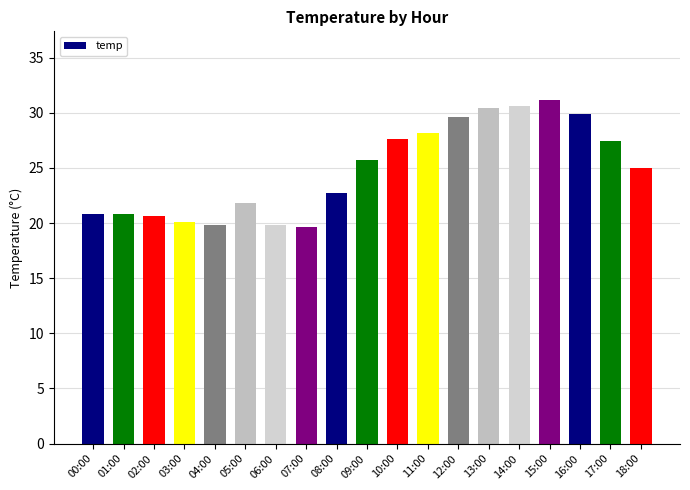

What is the sum of all values?

472.1